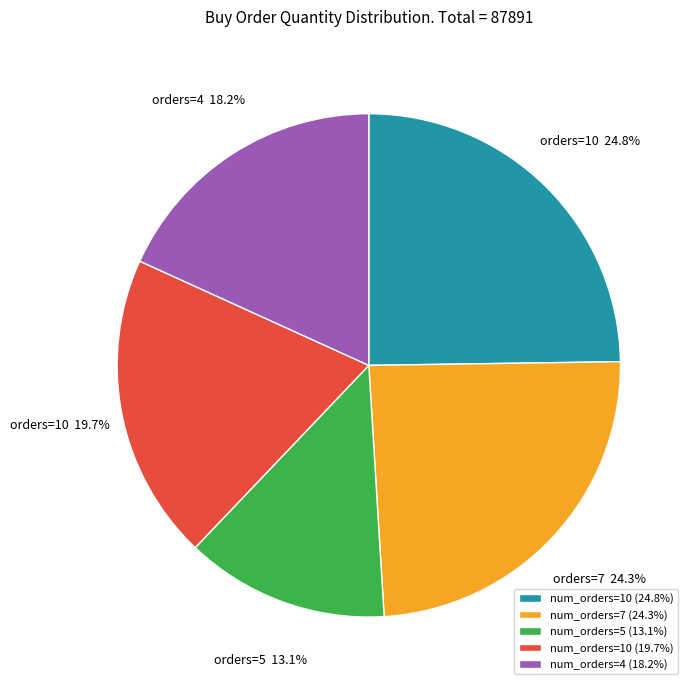

Which slice is the smallest?

num_orders=5 (13.1%)